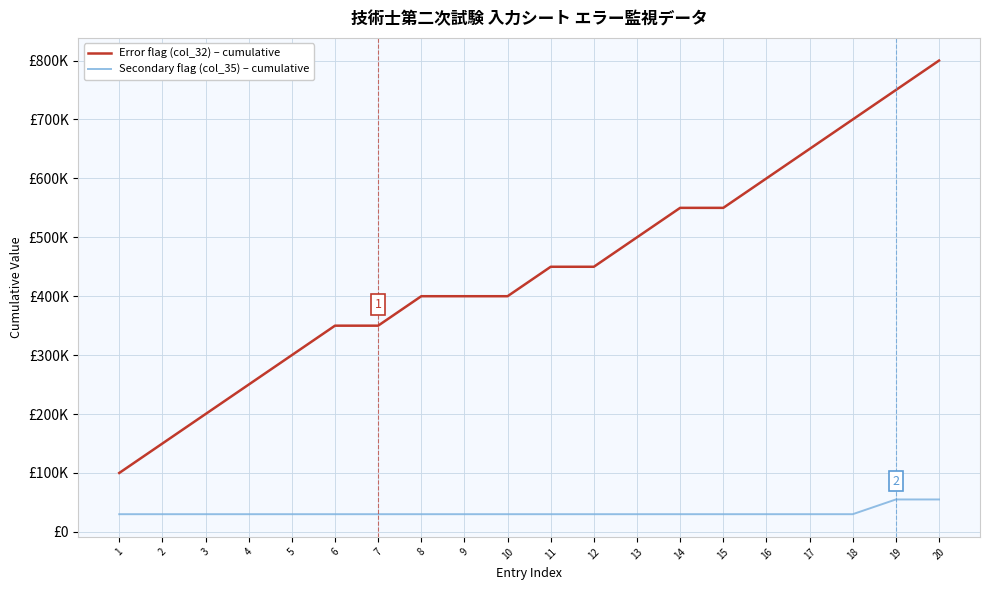

Which has a higher value, 9 or 1?

9